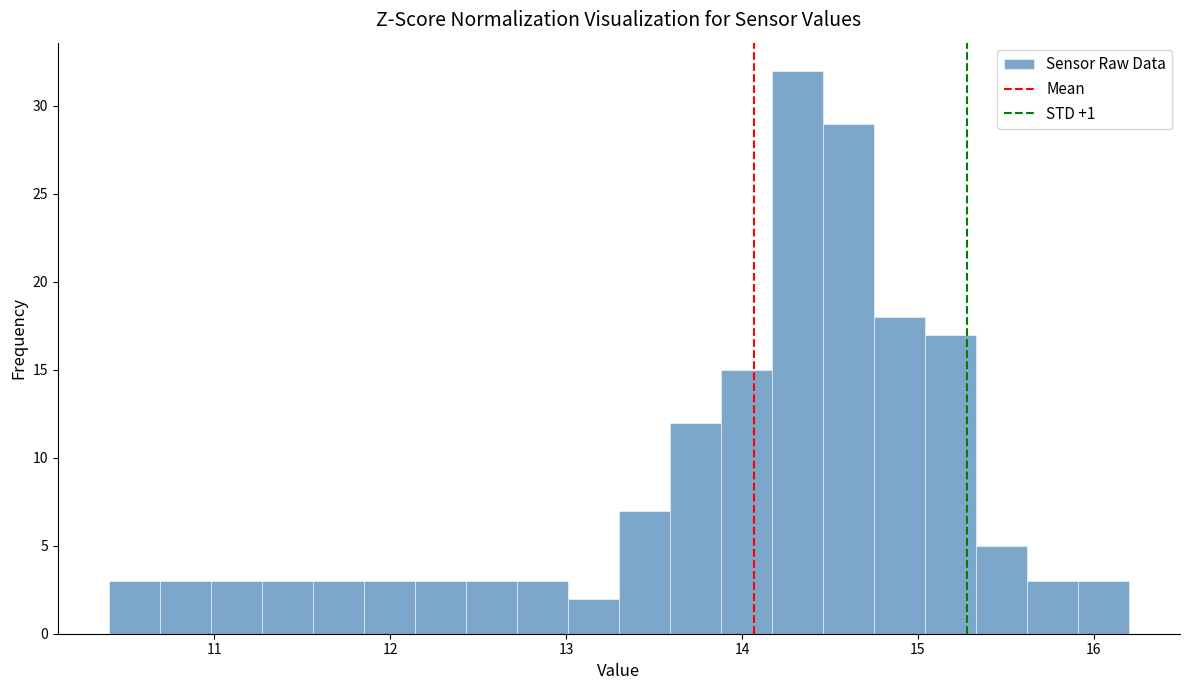

Around what value on the x-axis is the tallest bar? Give the approximate position of its centre, as read against the axis.

14.3